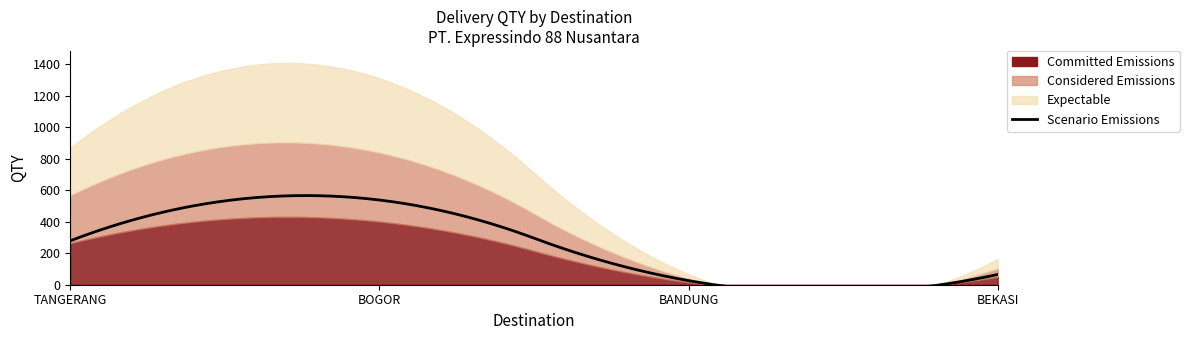

Which series has the widest spread of values?

Expectable